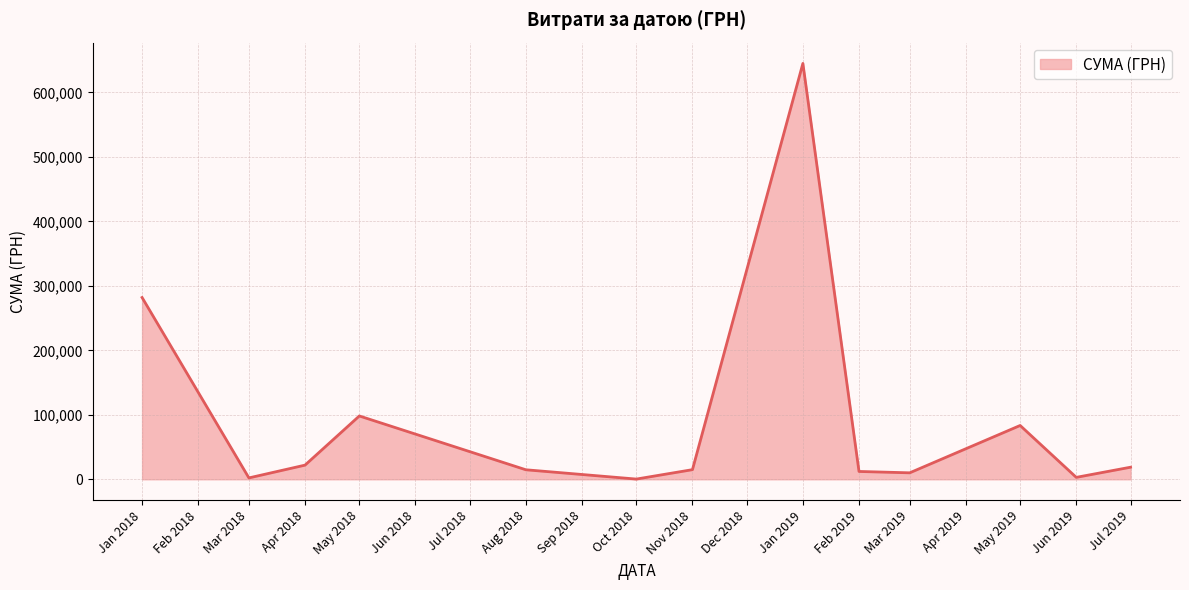

What is the average value?

92817.1